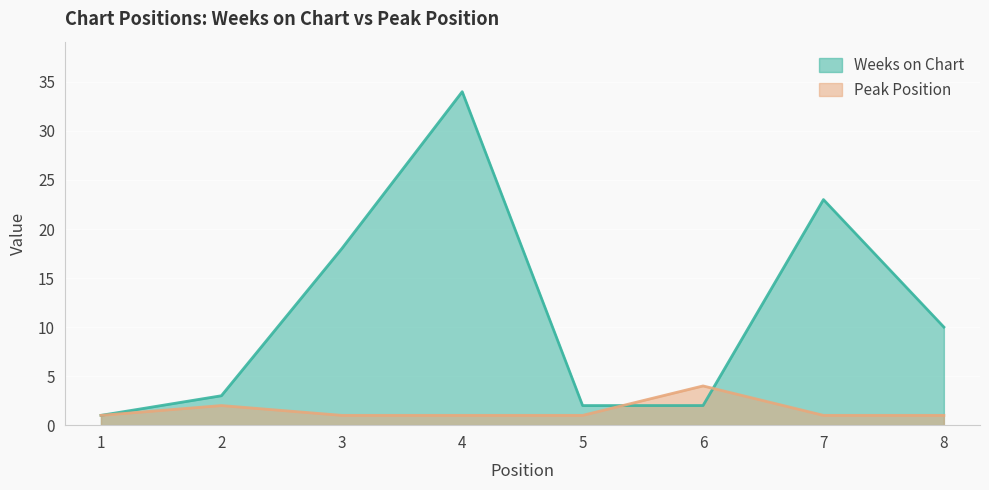

True or false: Weeks on Chart and Peak Position intersect in this chart.

True